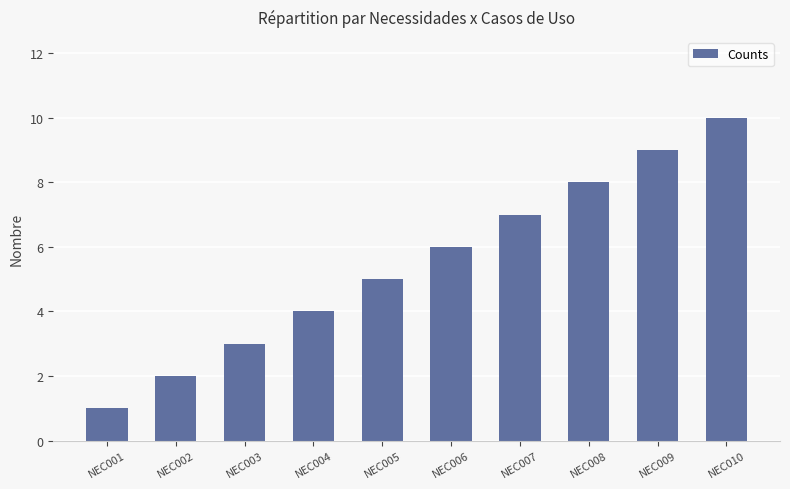

List the labels in order of value, smallest first.

NEC001, NEC002, NEC003, NEC004, NEC005, NEC006, NEC007, NEC008, NEC009, NEC010